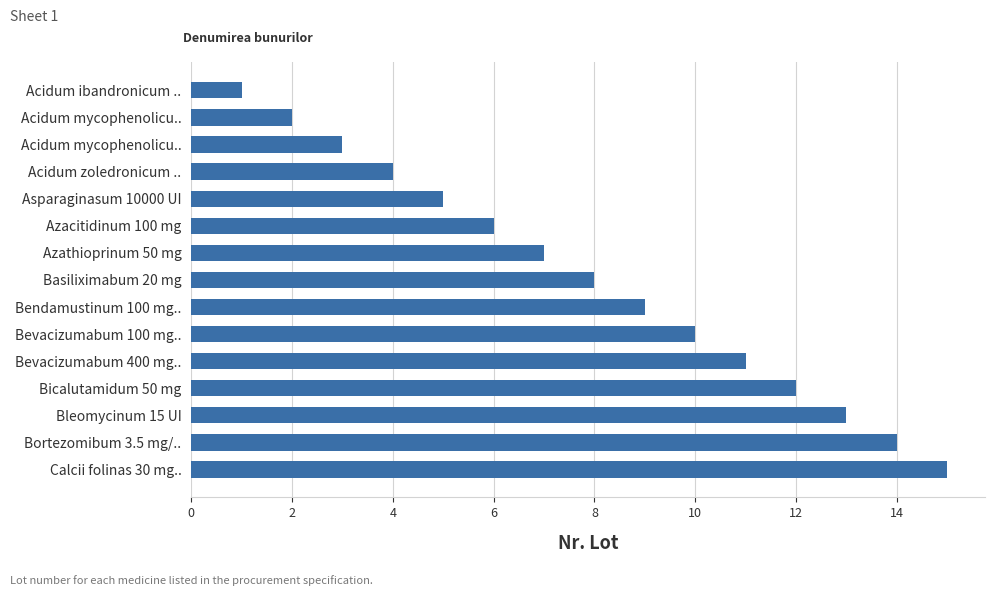

Does the chart contain any negative values?

No